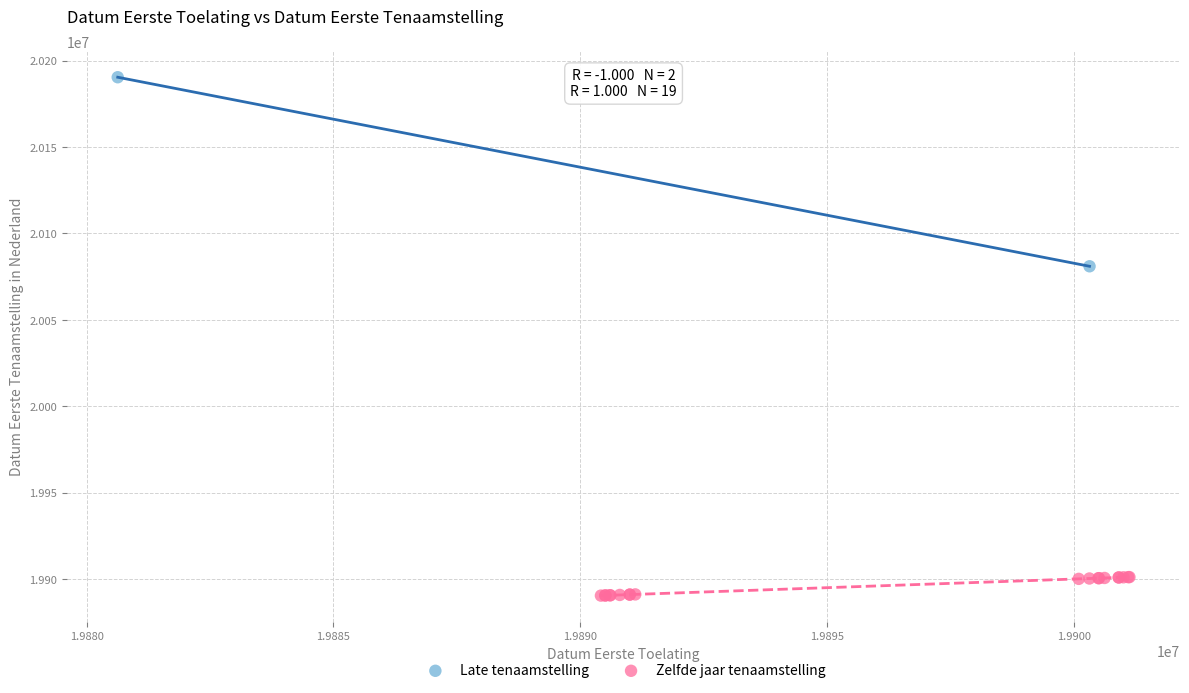

Which series has the widest spread of Y values?

Late tenaamstelling